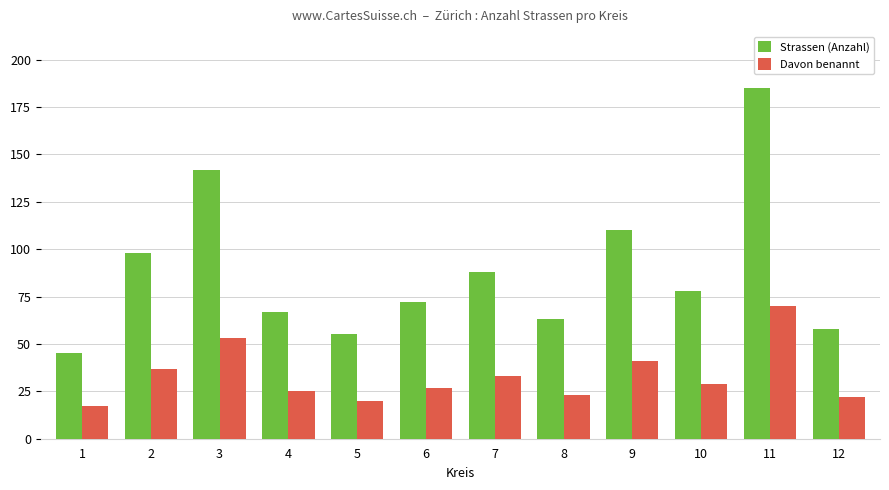

Reading left to right, what are all the values shown in this chart?

Strassen (Anzahl): 1=45	2=98	3=142	4=67	5=55	6=72	7=88	8=63	9=110	10=78	11=185	12=58
Davon benannt: 1=17	2=37	3=53	4=25	5=20	6=27	7=33	8=23	9=41	10=29	11=70	12=22